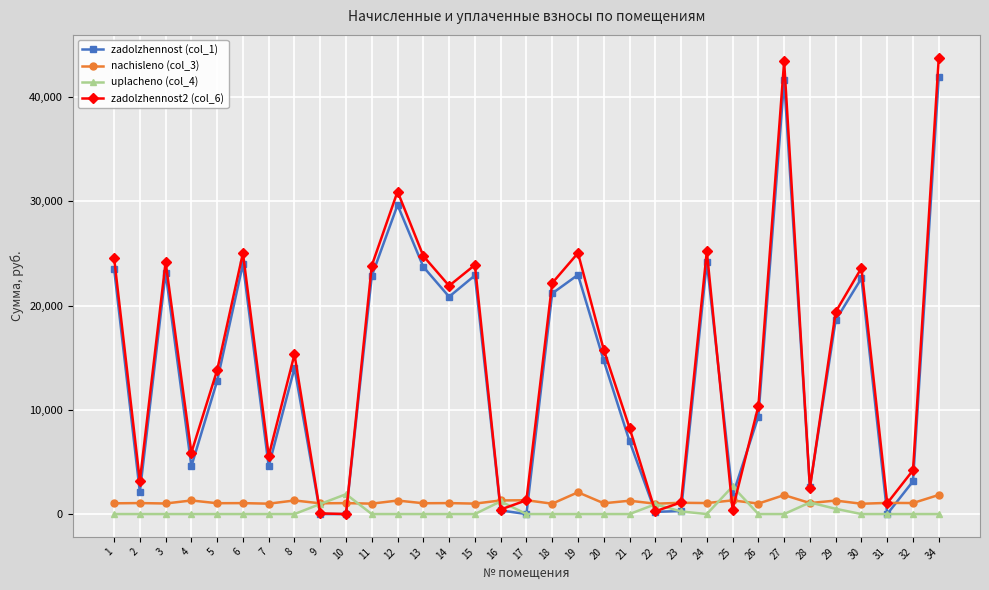

Which series has the largest range (max minus min)?

zadolzhennost2 (col_6)